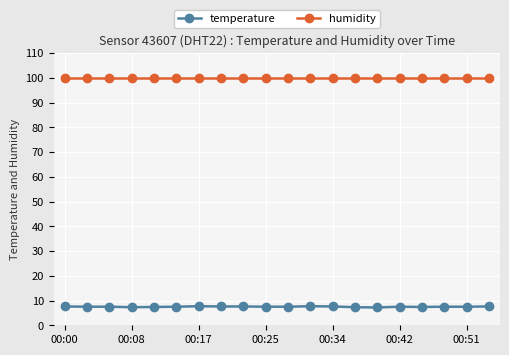

What is the minimum value for temperature?

7.2